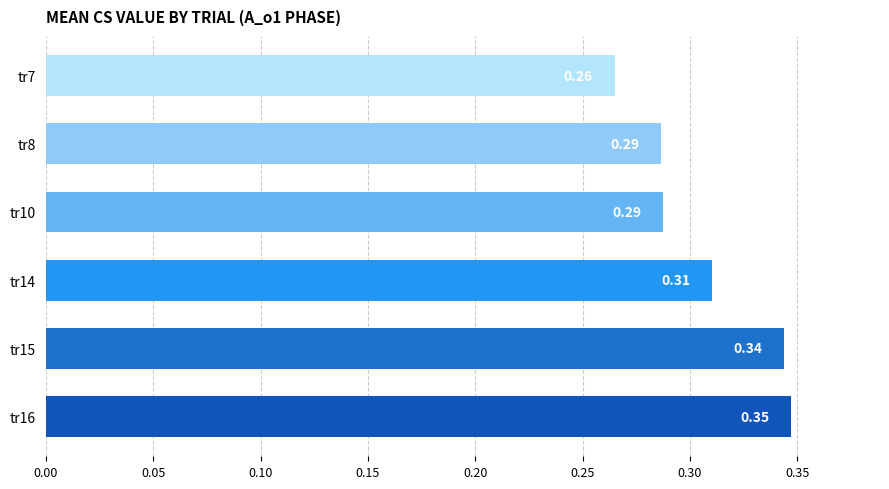

Are the bars horizontal?

Yes